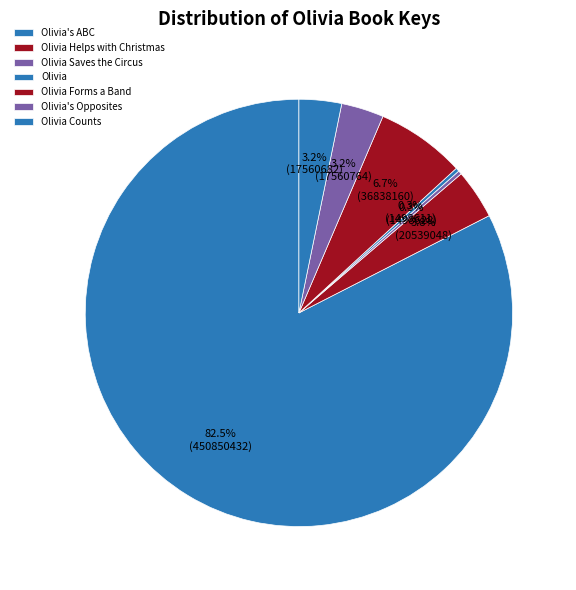

True or false: Olivia Forms a Band accounts for 1% of the total.

False